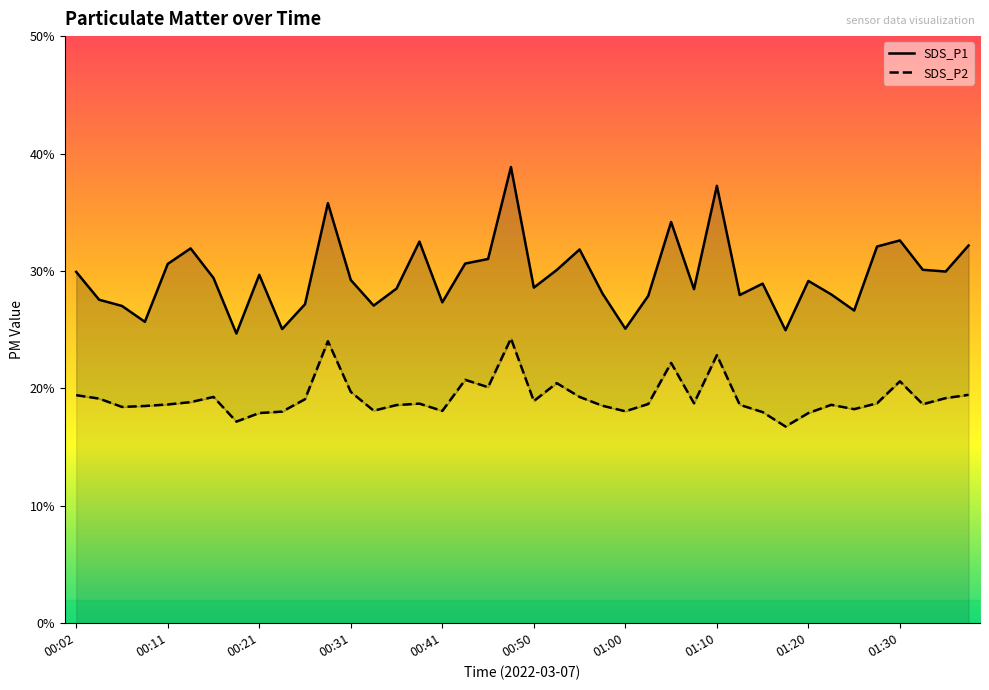

What is the minimum value for SDS_P2?

16.8